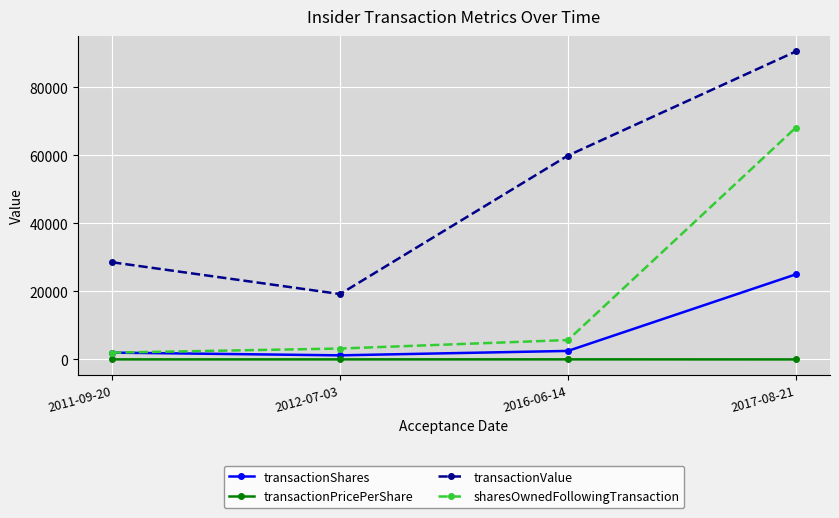

At which label is transactionValue closest to 54854?

2016-06-14